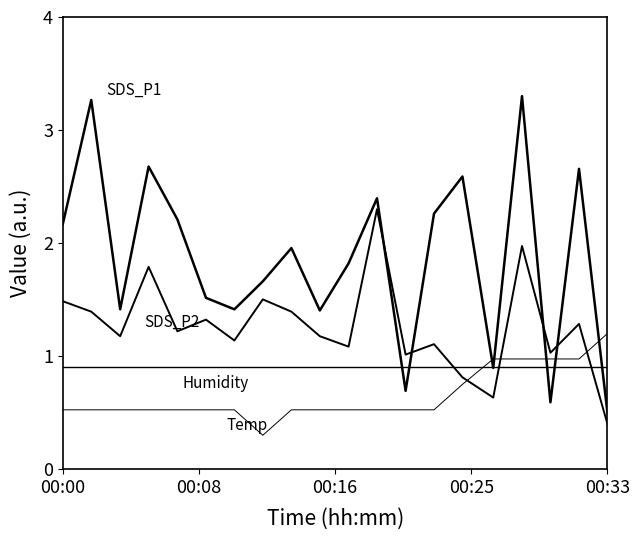

What is the greatest value displayed?

3.3